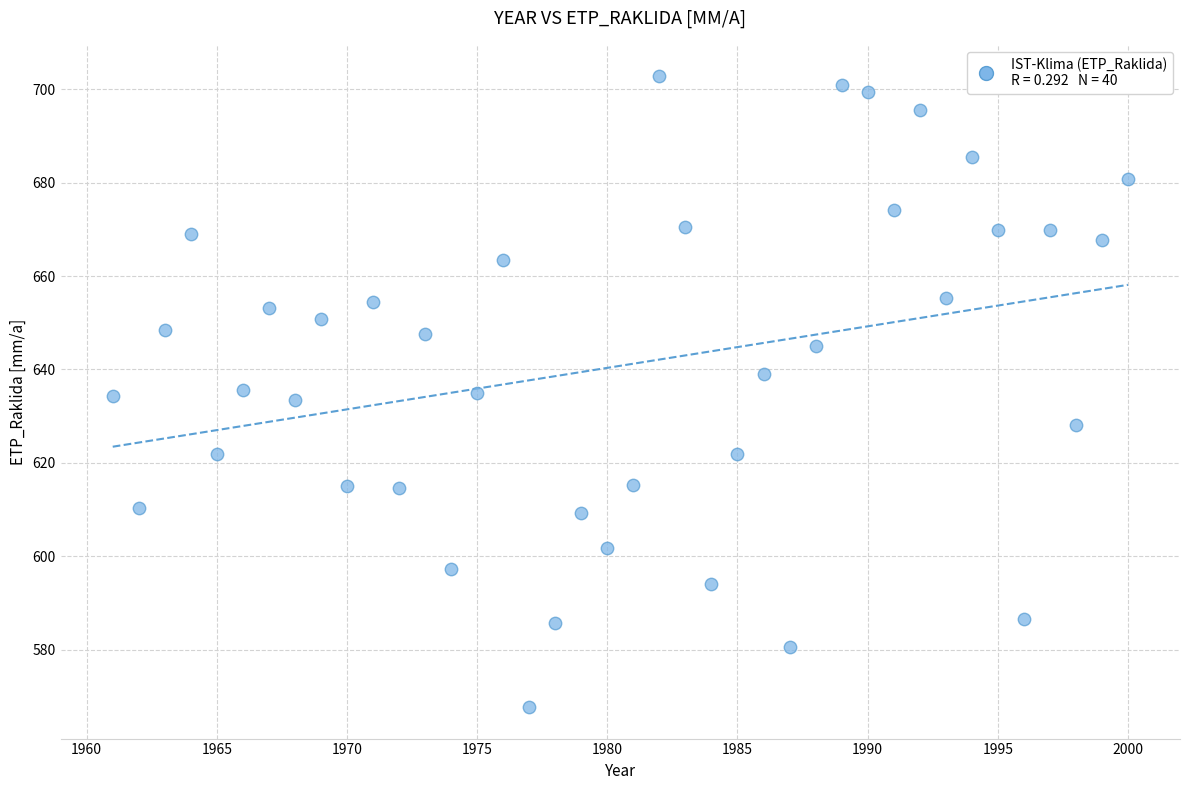

What is the range of X values (max minus min)?

39.0